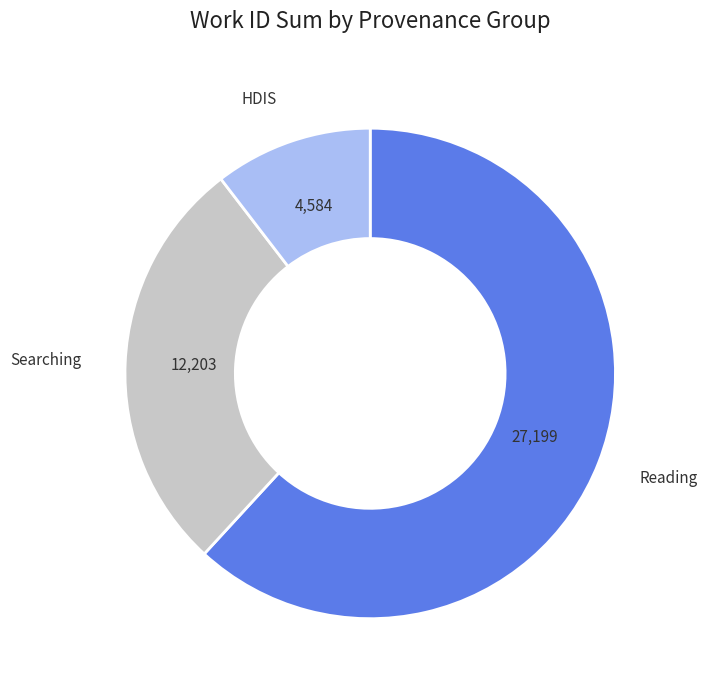

Is there any slice that represents more than half of the pie?

Yes